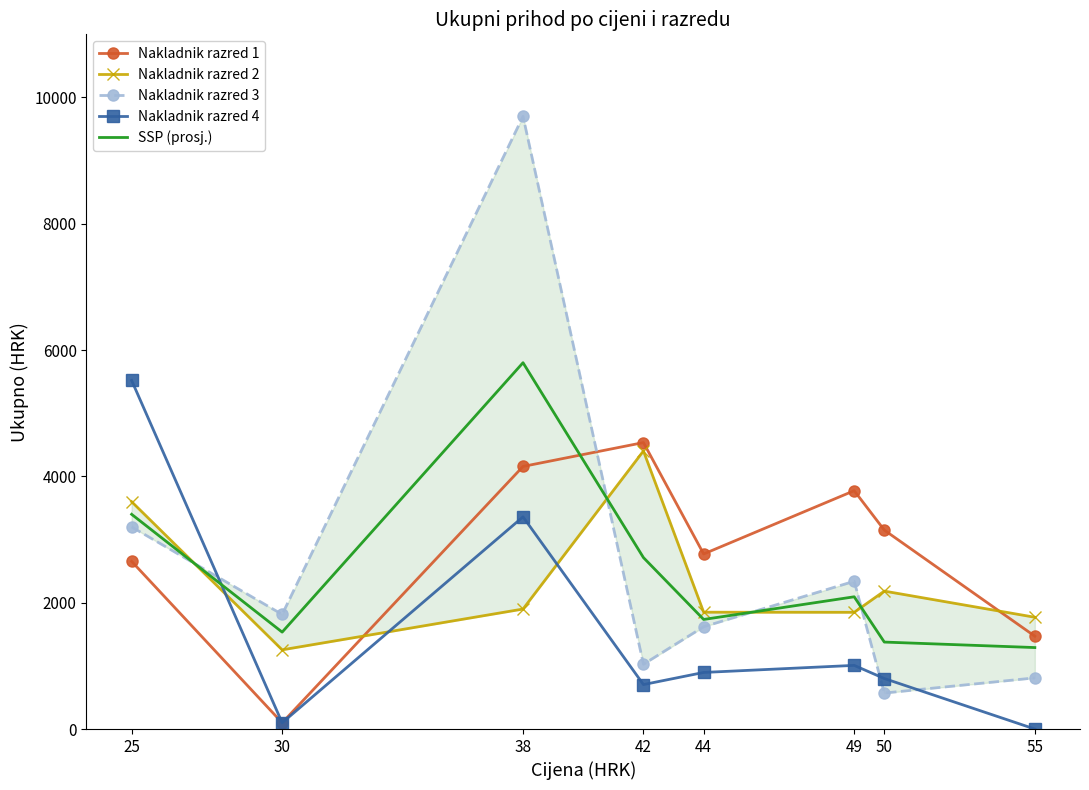

What is the greatest value displayed?

9701.0